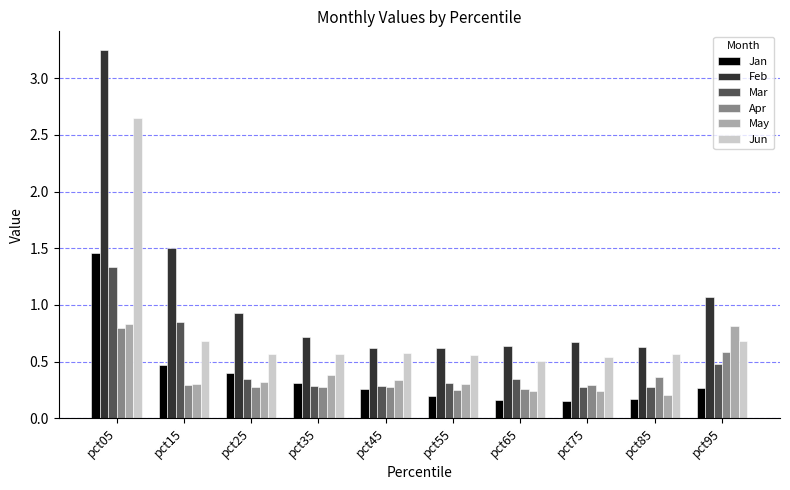

What are all the series names shown in the legend?

Jan, Feb, Mar, Apr, May, Jun